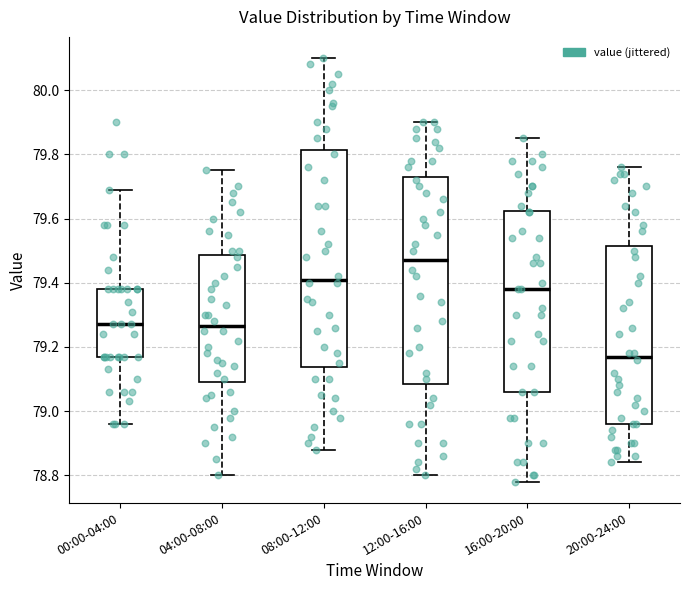

Which box has the highest median line?

12:00-16:00